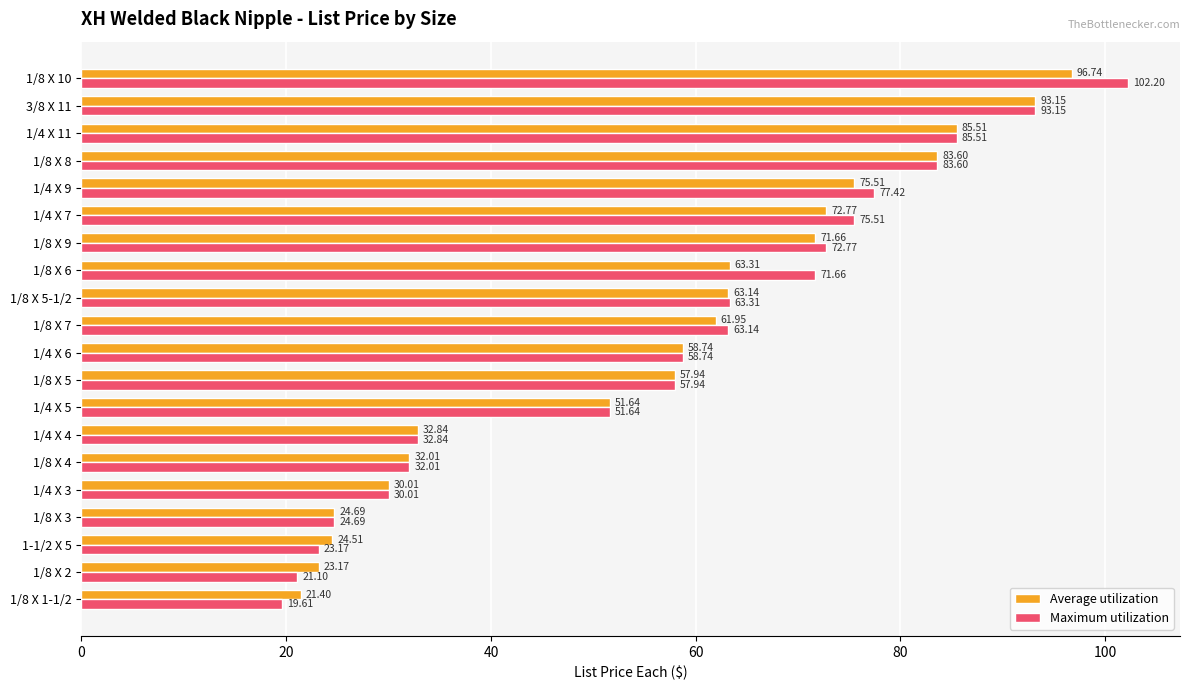

At how many categories does at least one series exceed 62?

10